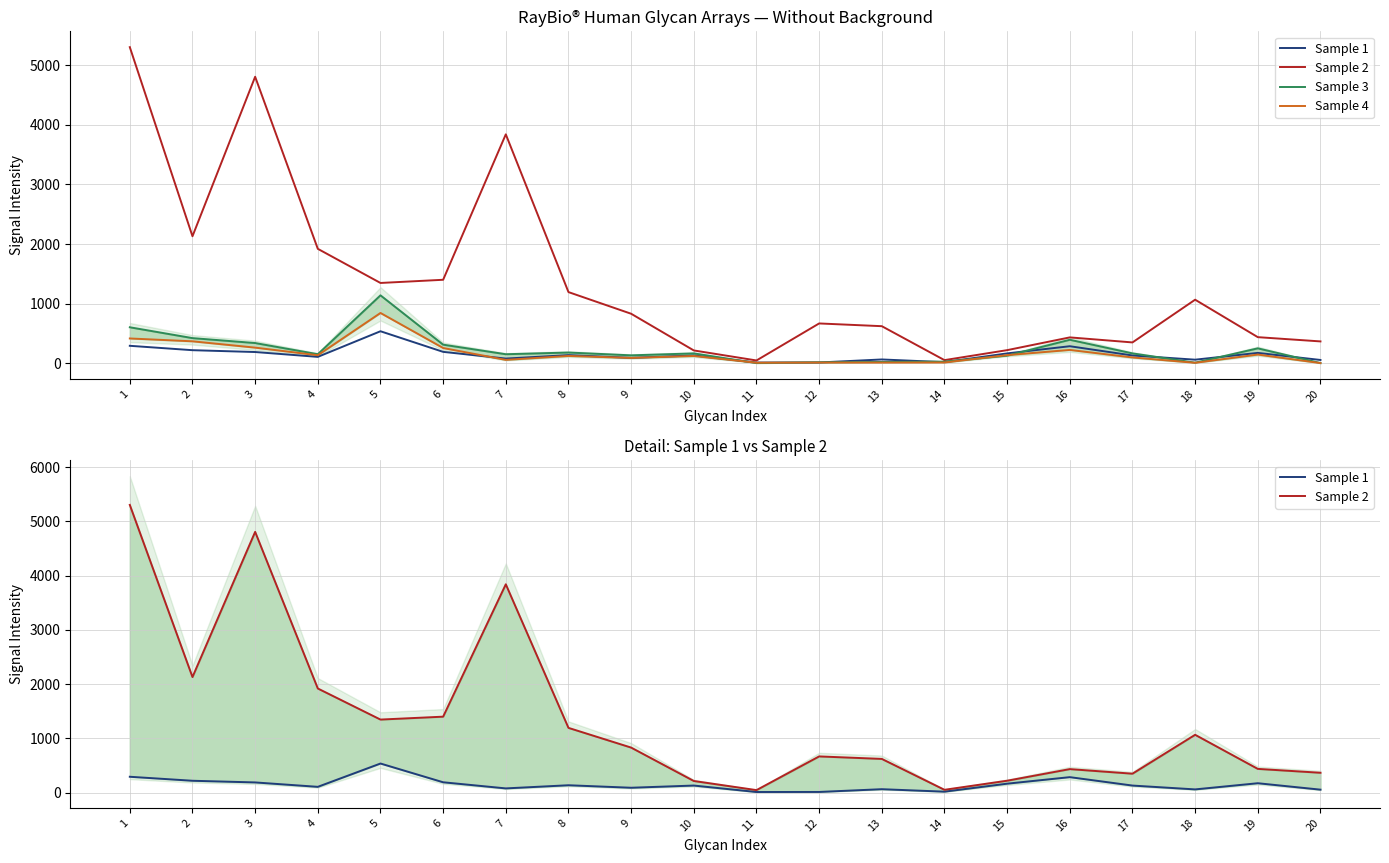

Which series changed the most between 5 and 20?

Sample 3